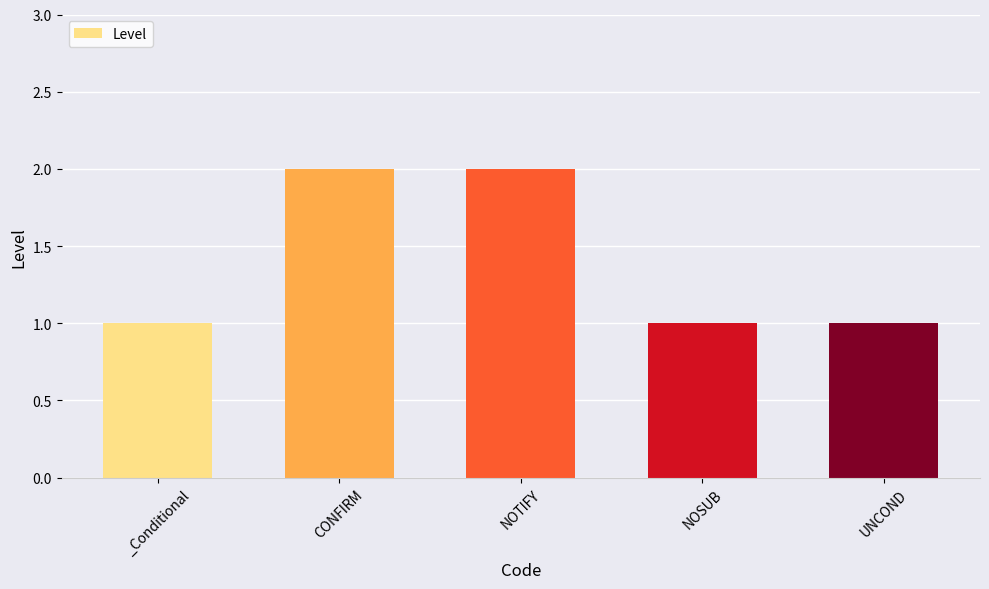

Reading right to left, list all the values displayed in this chart.

1	1	2	2	1